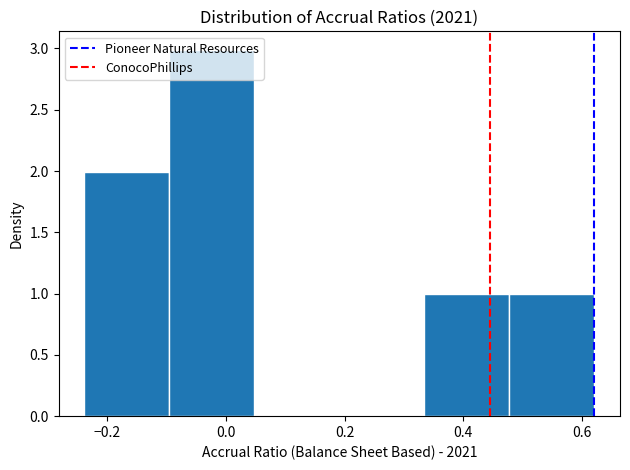

Reading left to right, list every bar in this chart as the range it spans on the x-axis followed by its height. Neither the bar edges nor the heights are printed on the chart, so give them approximately, as read against the axes.

-0.24 to -0.10: 2
-0.10 to 0.04: 3
0.04 to 0.20: 0
0.20 to 0.34: 0
0.34 to 0.48: 1
0.48 to 0.62: 1